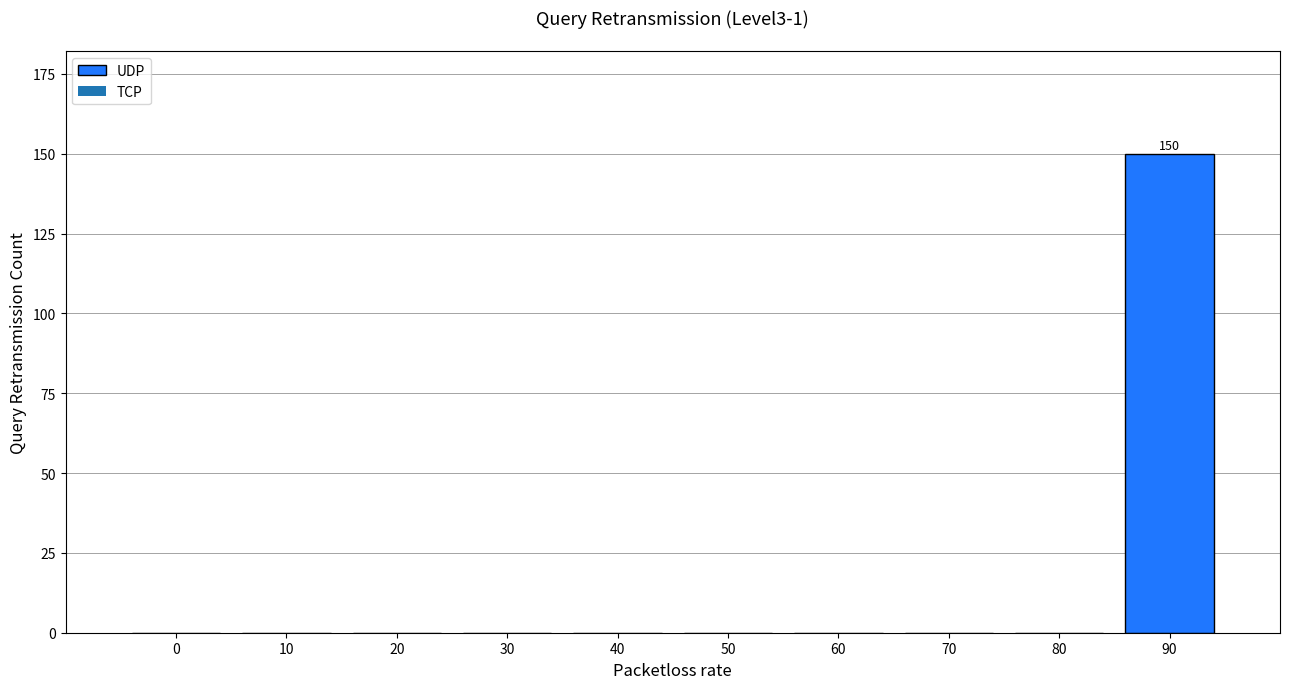

Reading left to right, what are all the values shown in this chart?

0=0	10=0	20=0	30=0	40=0	50=0	60=0	70=0	80=0	90=150